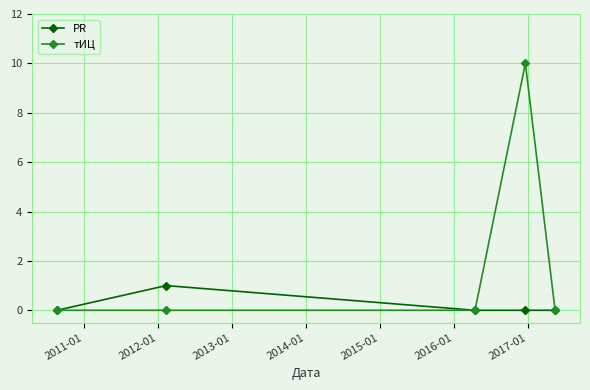

Which series has the widest spread of values?

тИЦ